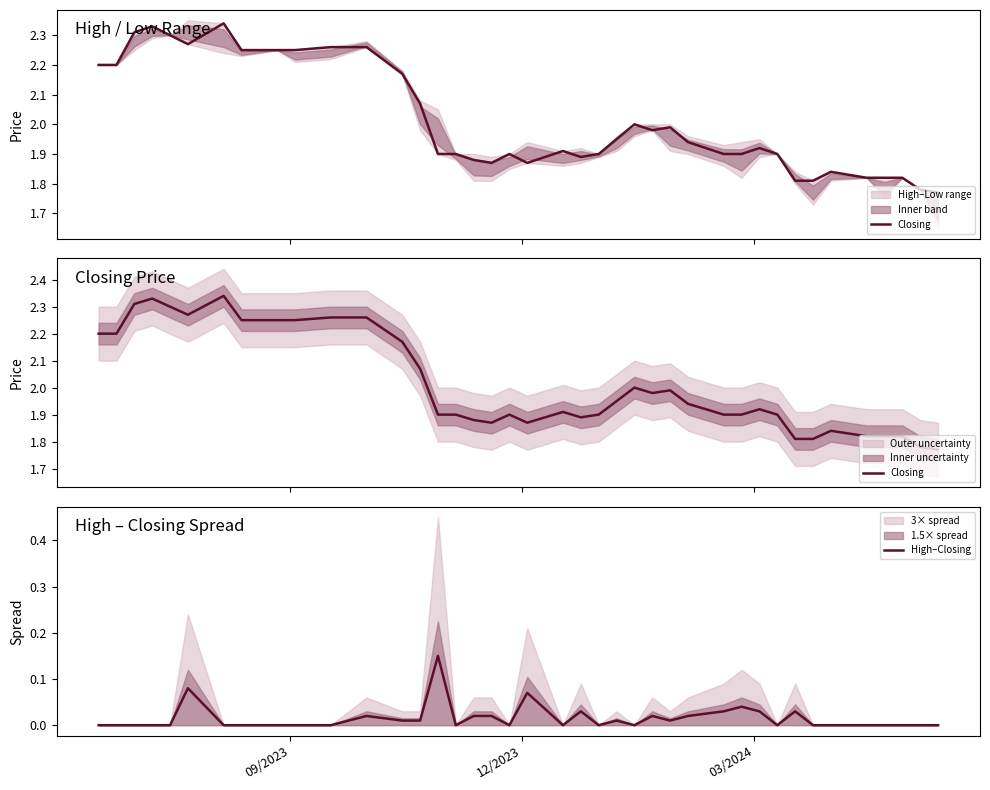

How many values in High–Closing are above zero?

17